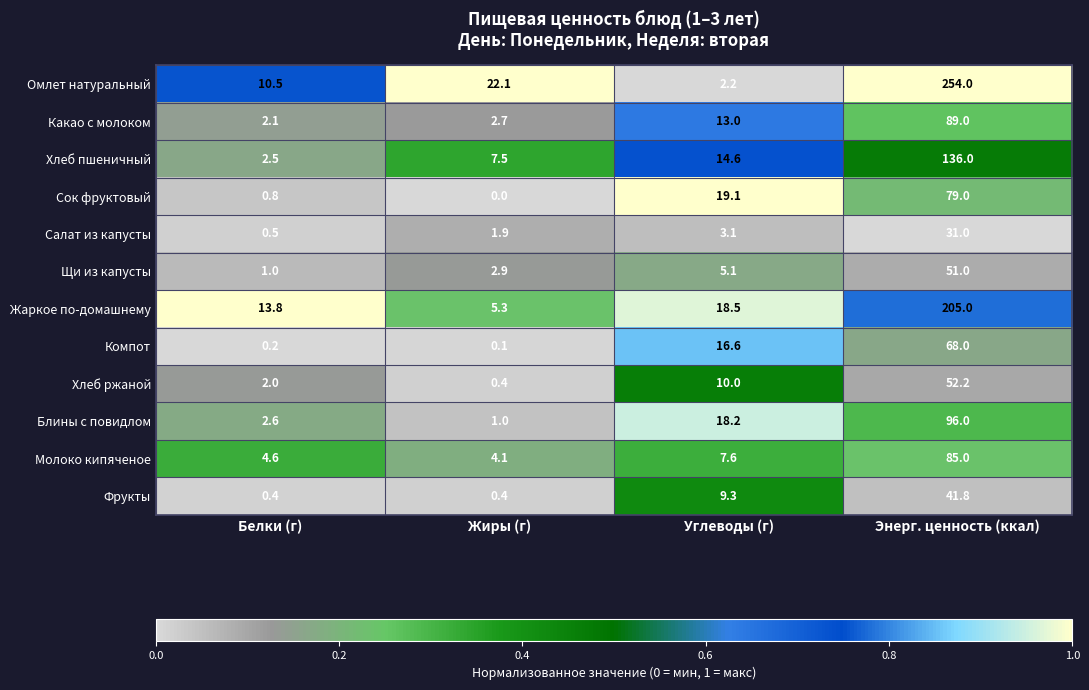

What is the average value of the Фрукты series?

13.0